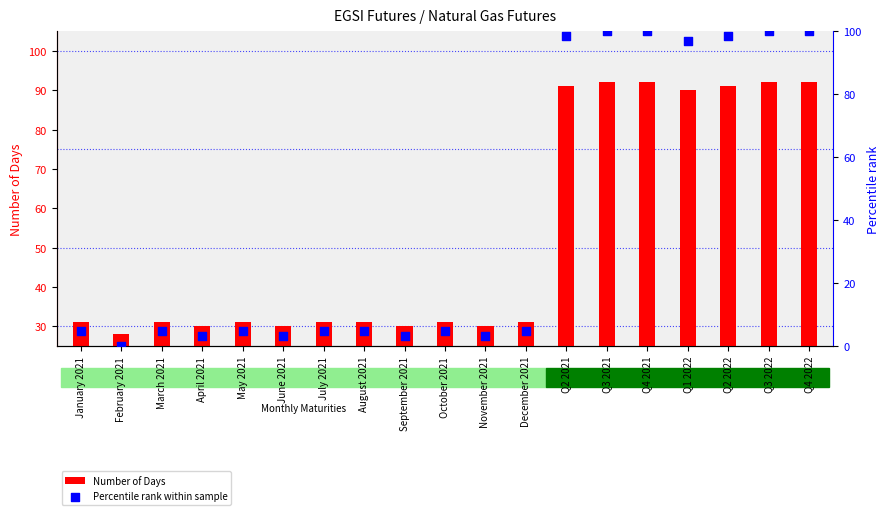

Is the value of Number of Days at Q3 2021 greater than the value of Percentile rank within sample at Q2 2021?

No